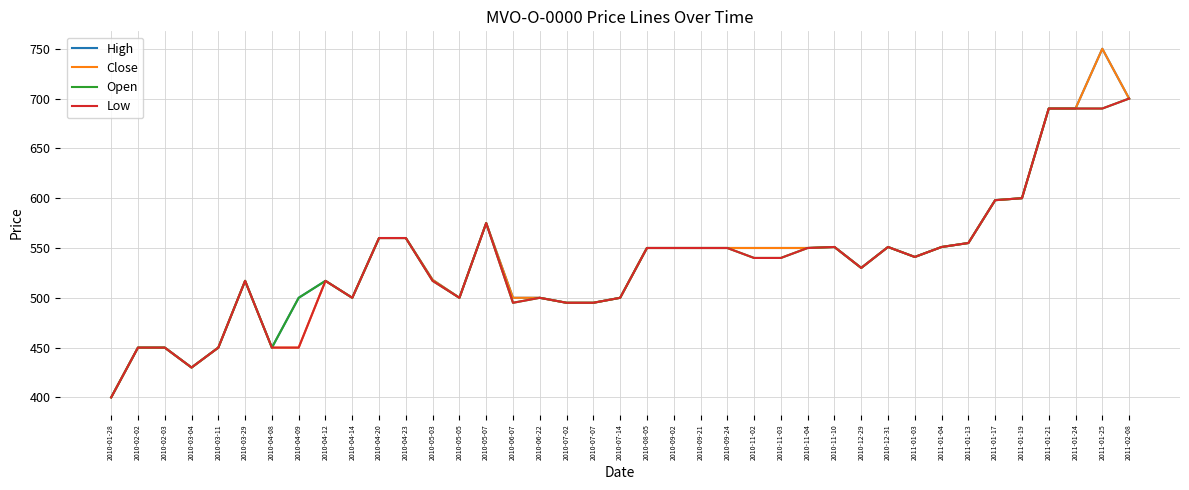

The value of High at 2011-01-24 is 690. True or false?

True